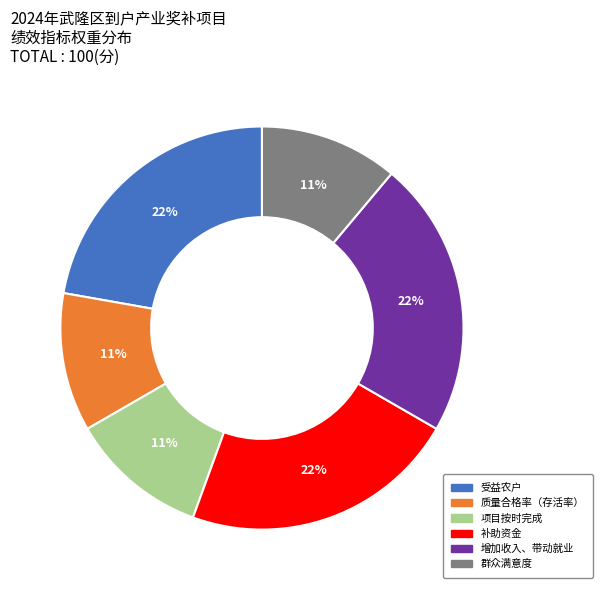

Which has a higher value, 群众满意度 or 补助资金?

补助资金